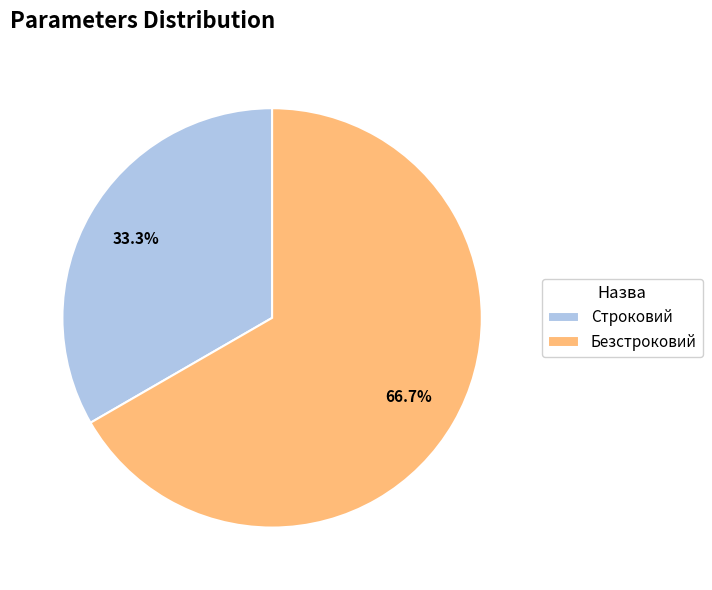

Is there a majority slice in this chart?

Yes